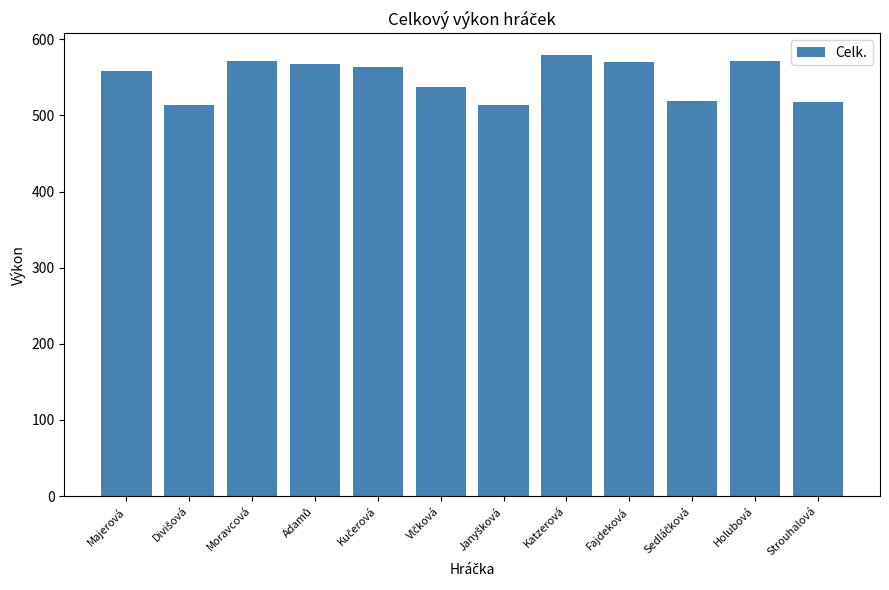

What is the label of the 1st bar from the right?

Strouhalová